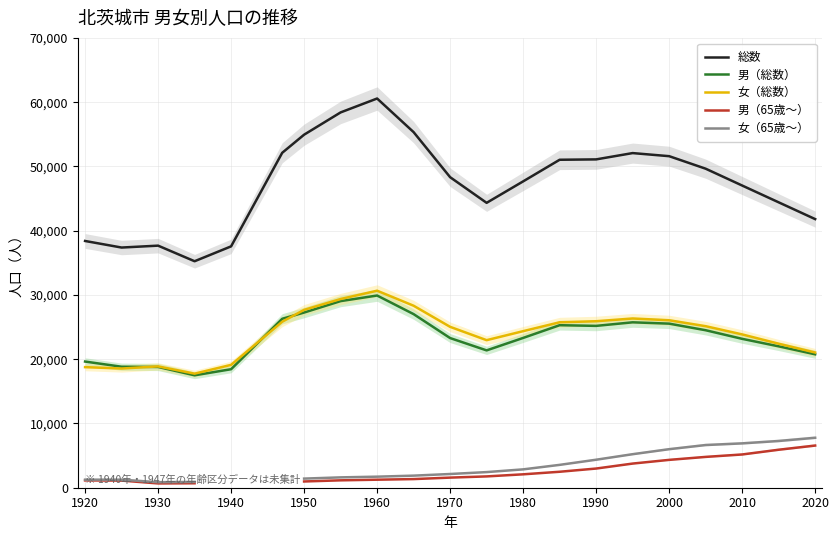

What is the lowest value of the 総数 series?

35244